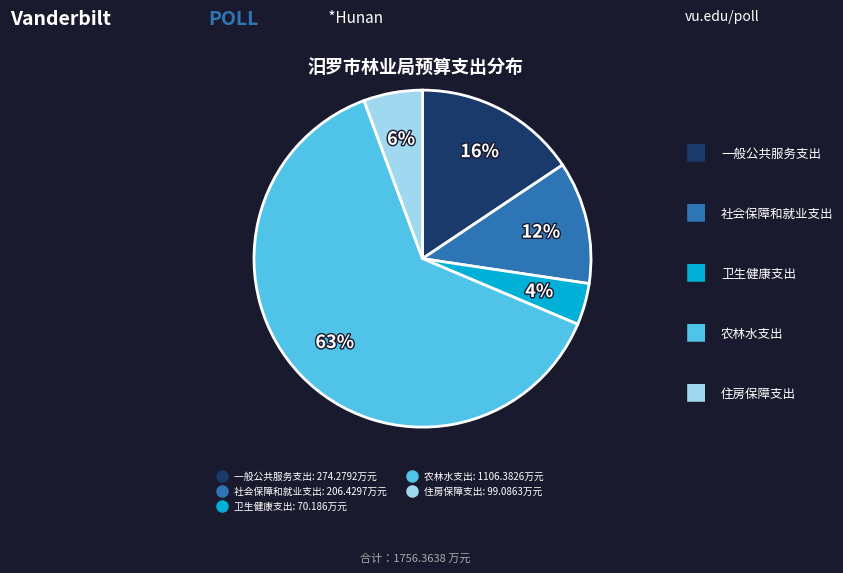

Do 一般公共服务支出 and 农林水支出 together represent more than half of the pie?

Yes